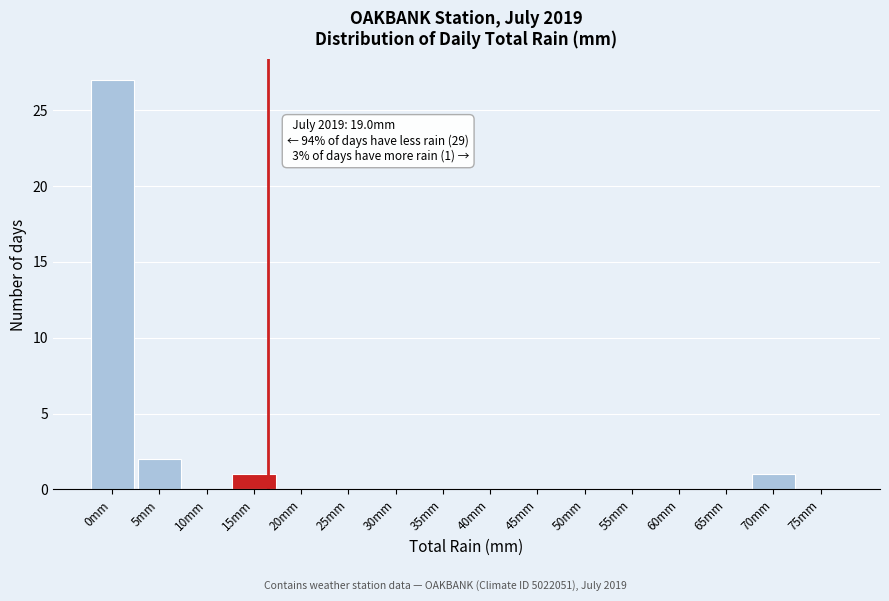

Reading right to left, extract all data points from this chart.

75mm=0	70mm=1	65mm=0	60mm=0	55mm=0	50mm=0	45mm=0	40mm=0	35mm=0	30mm=0	25mm=0	20mm=0	15mm=1	10mm=0	5mm=2	0mm=27